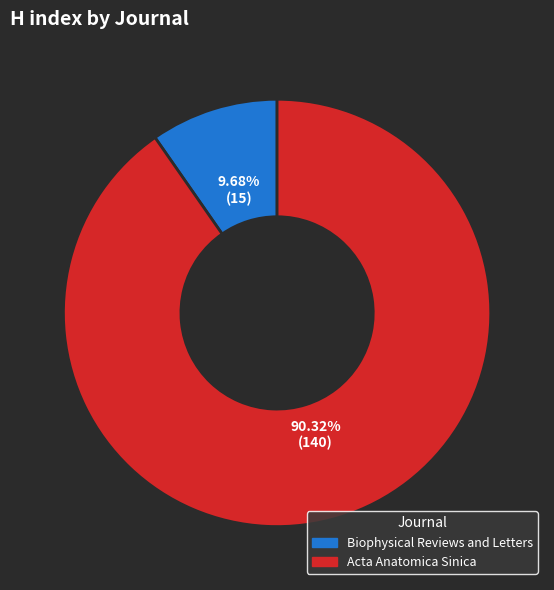

To the nearest percent, what is the average slice percentage?

50%